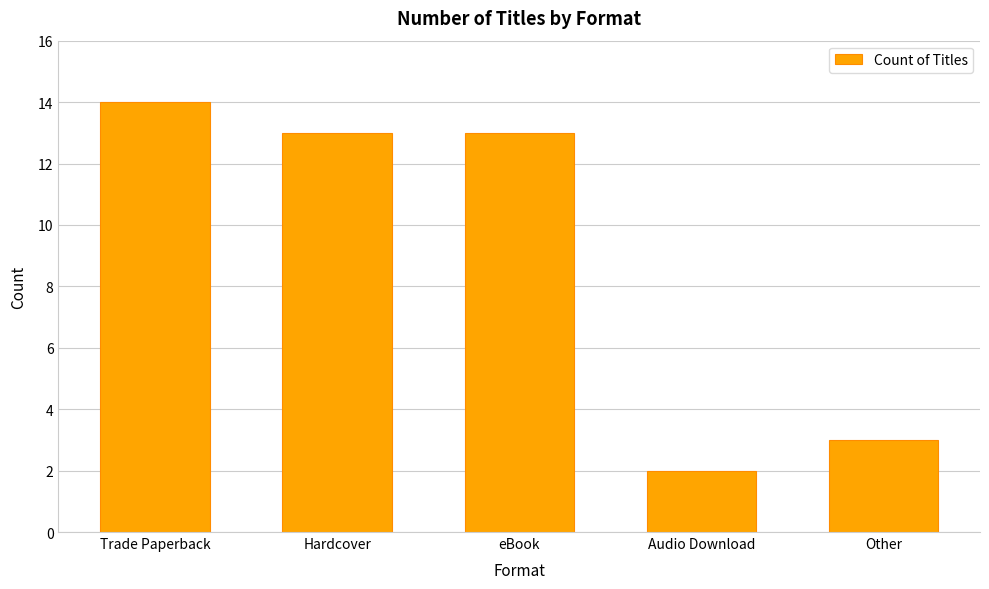

At which category does the chart reach its minimum across all series?

Audio Download